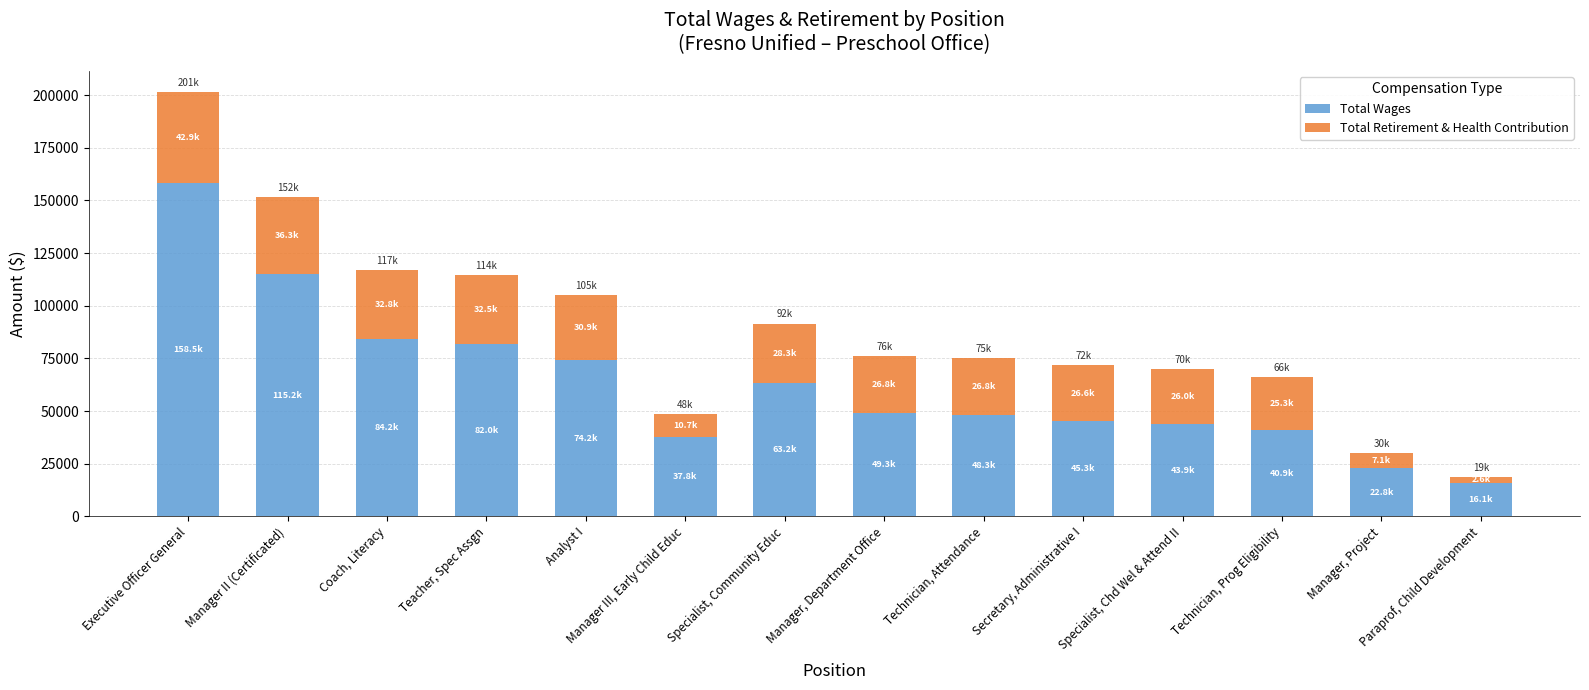

What is the total value across all series at Manager, Project?

29946.0